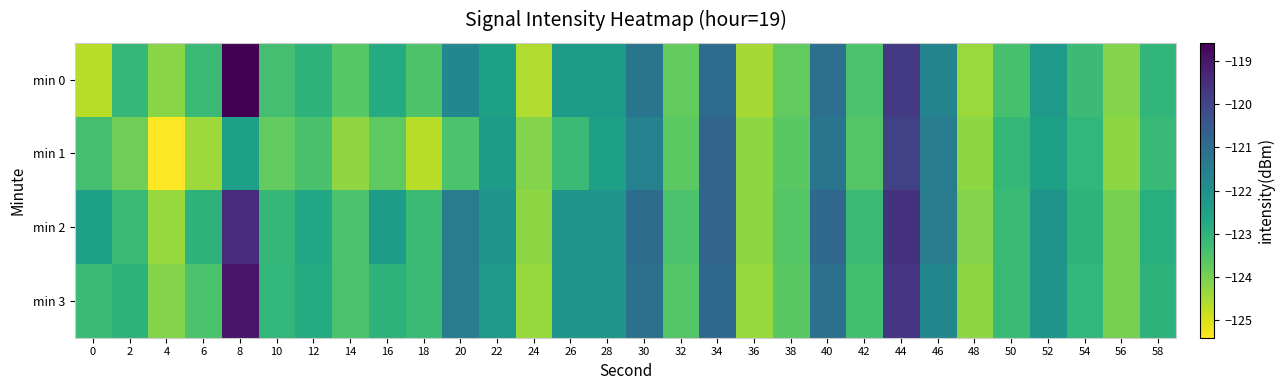

Reading left to right, list all the values displayed in this chart.

min 0: 0=-124.7	2=-123.1	4=-124.2	6=-123.2	8=-118.6	10=-123.4	12=-123.0	14=-123.6	16=-122.8	18=-123.5	20=-121.8	22=-122.5	24=-124.6	26=-122.3	28=-122.3	30=-121.2	32=-123.8	34=-121.0	36=-124.5	38=-123.8	40=-121.1	42=-123.5	44=-119.7	46=-121.7	48=-124.4	50=-123.4	52=-122.3	54=-123.3	56=-124.1	58=-123.1
min 1: 0=-123.4	2=-123.9	4=-125.4	6=-124.4	8=-122.4	10=-123.7	12=-123.4	14=-124.3	16=-123.7	18=-124.7	20=-123.5	22=-122.3	24=-124.1	26=-123.2	28=-122.5	30=-121.6	32=-123.7	34=-120.8	36=-124.2	38=-123.7	40=-121.2	42=-123.6	44=-119.9	46=-121.5	48=-124.2	50=-123.1	52=-122.5	54=-123.1	56=-124.2	58=-123.2
min 2: 0=-122.5	2=-123.2	4=-124.3	6=-123.0	8=-119.5	10=-123.1	12=-122.7	14=-123.5	16=-122.3	18=-123.2	20=-121.5	22=-122.1	24=-124.2	26=-122.1	28=-122.1	30=-121.0	32=-123.5	34=-120.8	36=-124.2	38=-123.6	40=-120.9	42=-123.2	44=-119.6	46=-121.5	48=-124.1	50=-123.2	52=-122.1	54=-123.0	56=-124.0	58=-122.9
min 3: 0=-123.2	2=-123.0	4=-124.1	6=-123.5	8=-119.0	10=-123.1	12=-122.8	14=-123.5	16=-123.0	18=-123.2	20=-121.5	22=-122.2	24=-124.3	26=-122.1	28=-122.1	30=-121.1	32=-123.6	34=-120.9	36=-124.3	38=-123.7	40=-121.1	42=-123.3	44=-119.7	46=-121.8	48=-124.2	50=-123.2	52=-122.1	54=-123.1	56=-124.0	58=-123.0